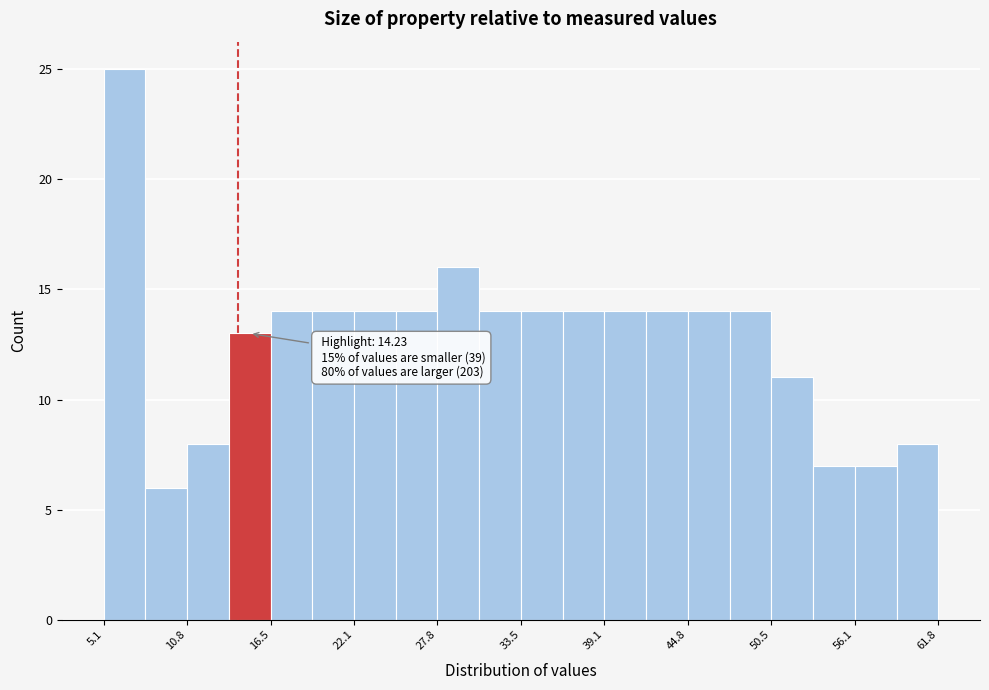

Around what value on the x-axis is the tallest bar? Give the approximate position of its centre, as read against the axis.

7